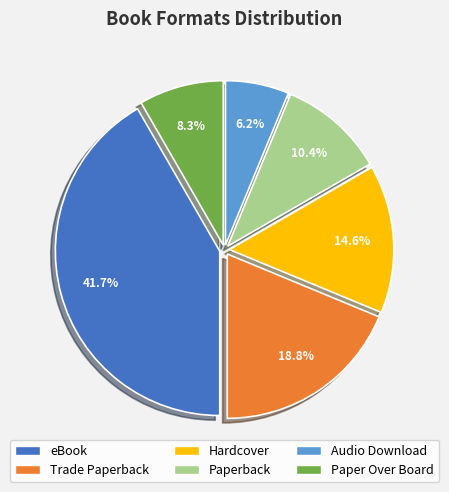

How many slices are in this pie chart?

6